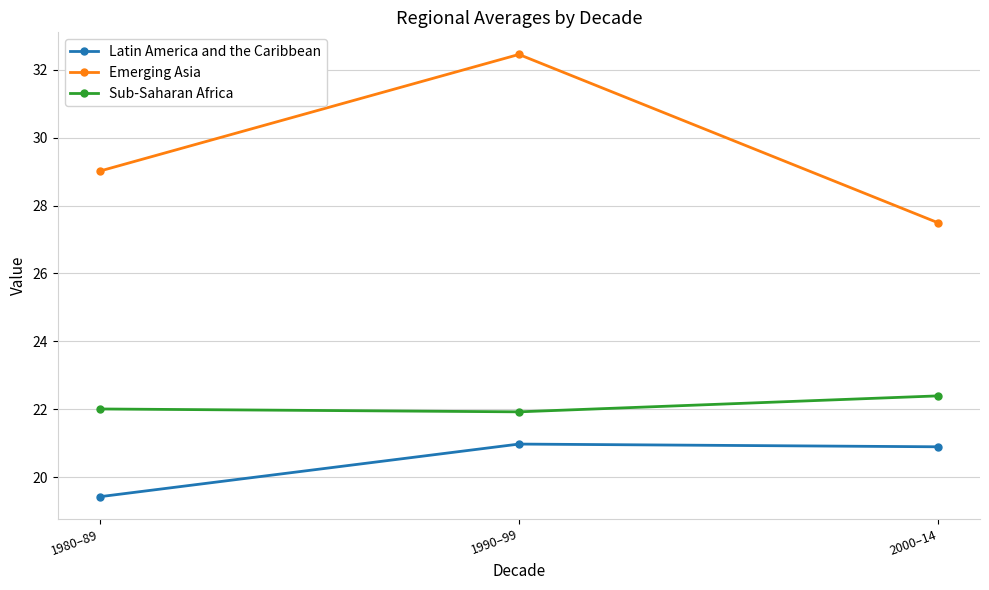

The value of Emerging Asia at 2000–14 is 27.5. True or false?

True